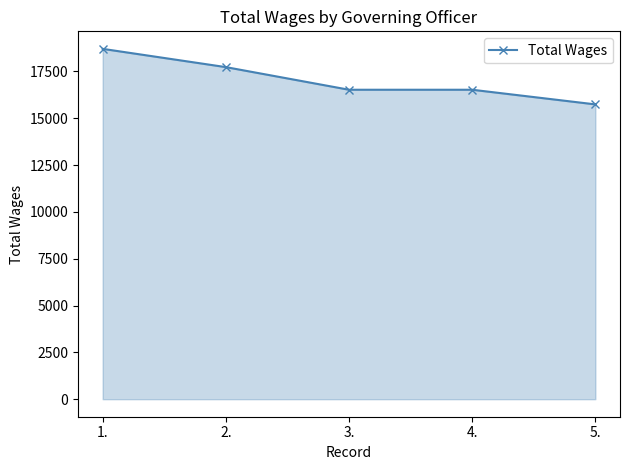

What is the label of the 5th point from the left?

5.